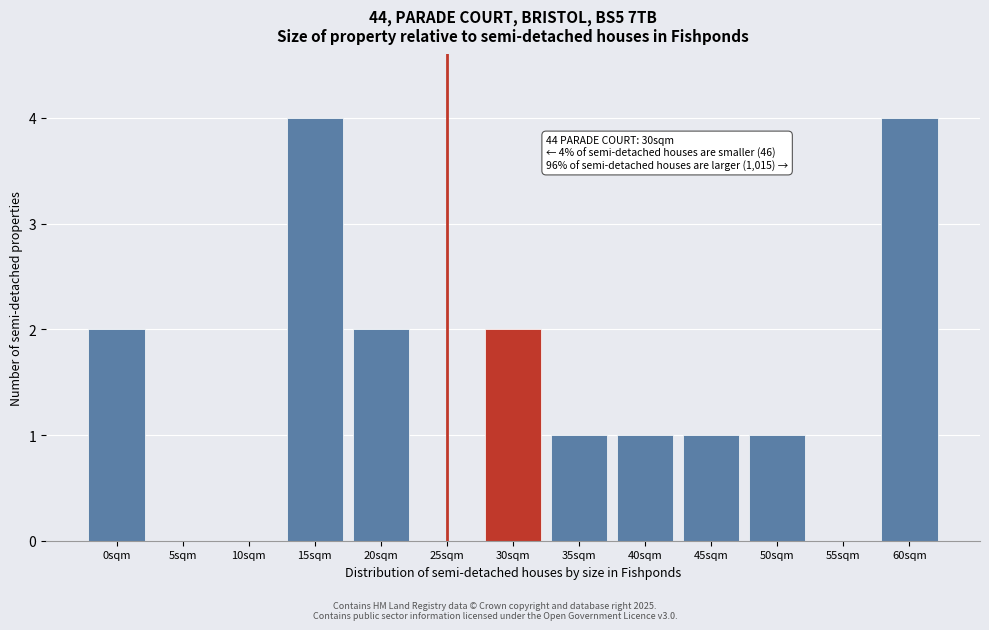

Reading left to right, extract all data points from this chart.

0sqm=2	5sqm=0	10sqm=0	15sqm=4	20sqm=2	25sqm=0	30sqm=2	35sqm=1	40sqm=1	45sqm=1	50sqm=1	55sqm=0	60sqm=4